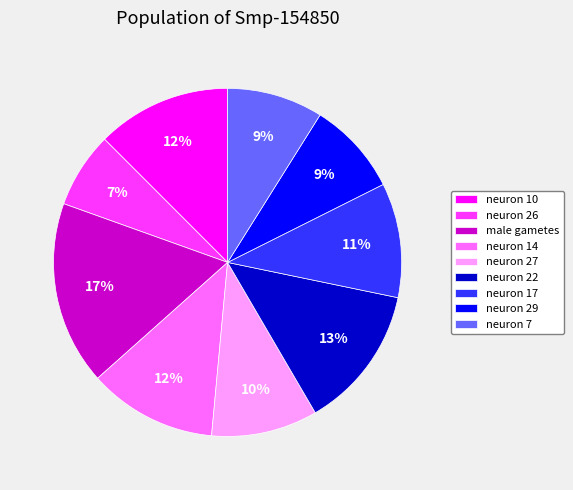

Is there any slice that represents more than half of the pie?

No